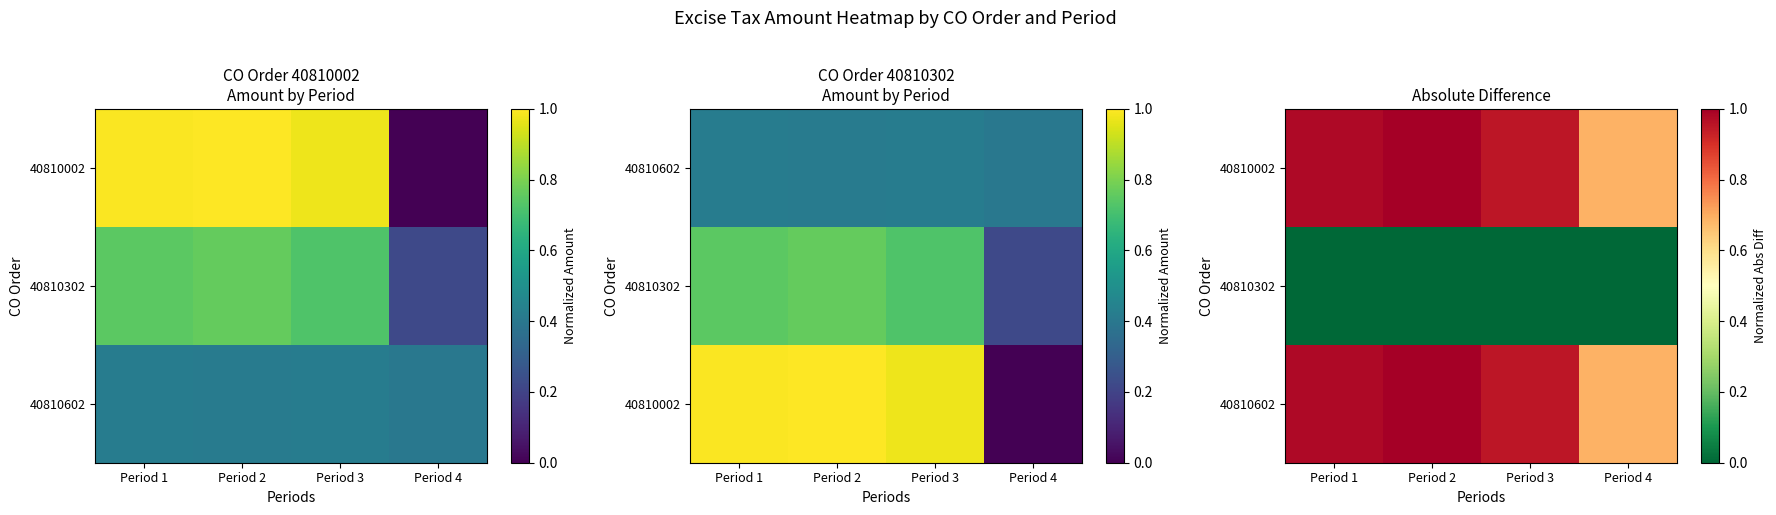

At how many categories does at least one series exceed 0?

4